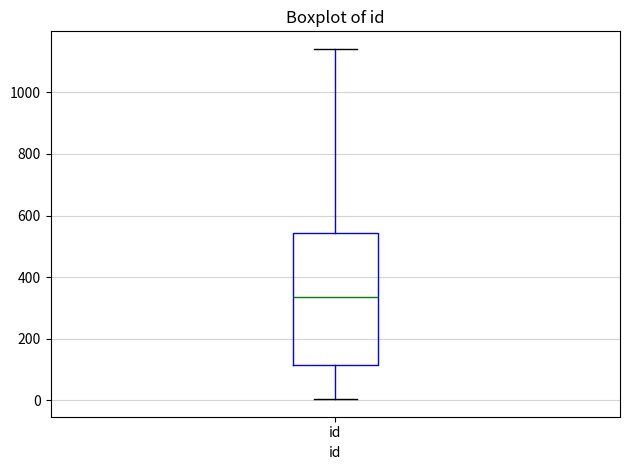

Where does the lower whisker of the box for id end on the y-axis? The values are not printed on the chart, so give them approximately, as read against the axis.

0